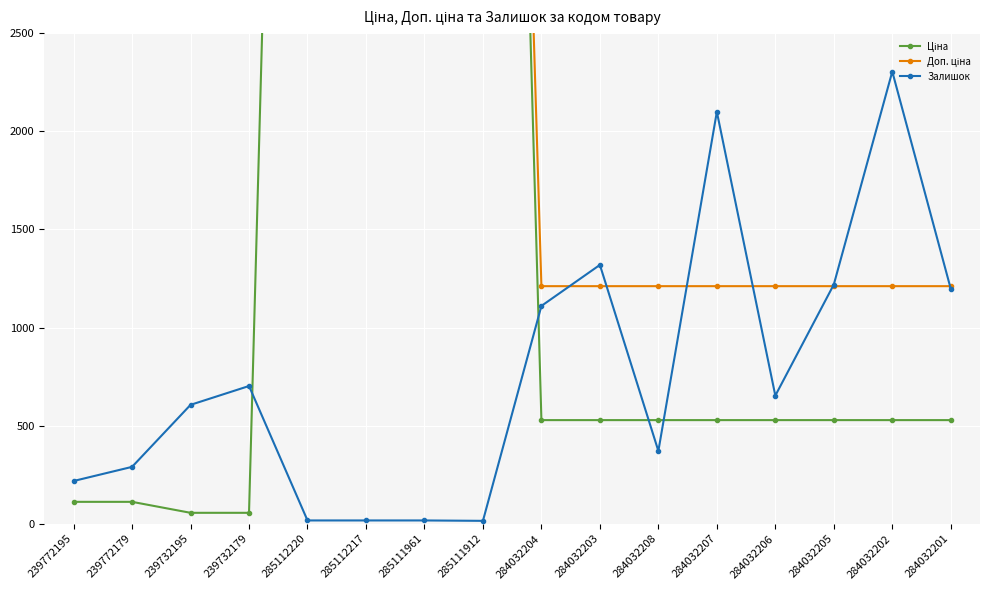

How many series are shown in this chart?

3